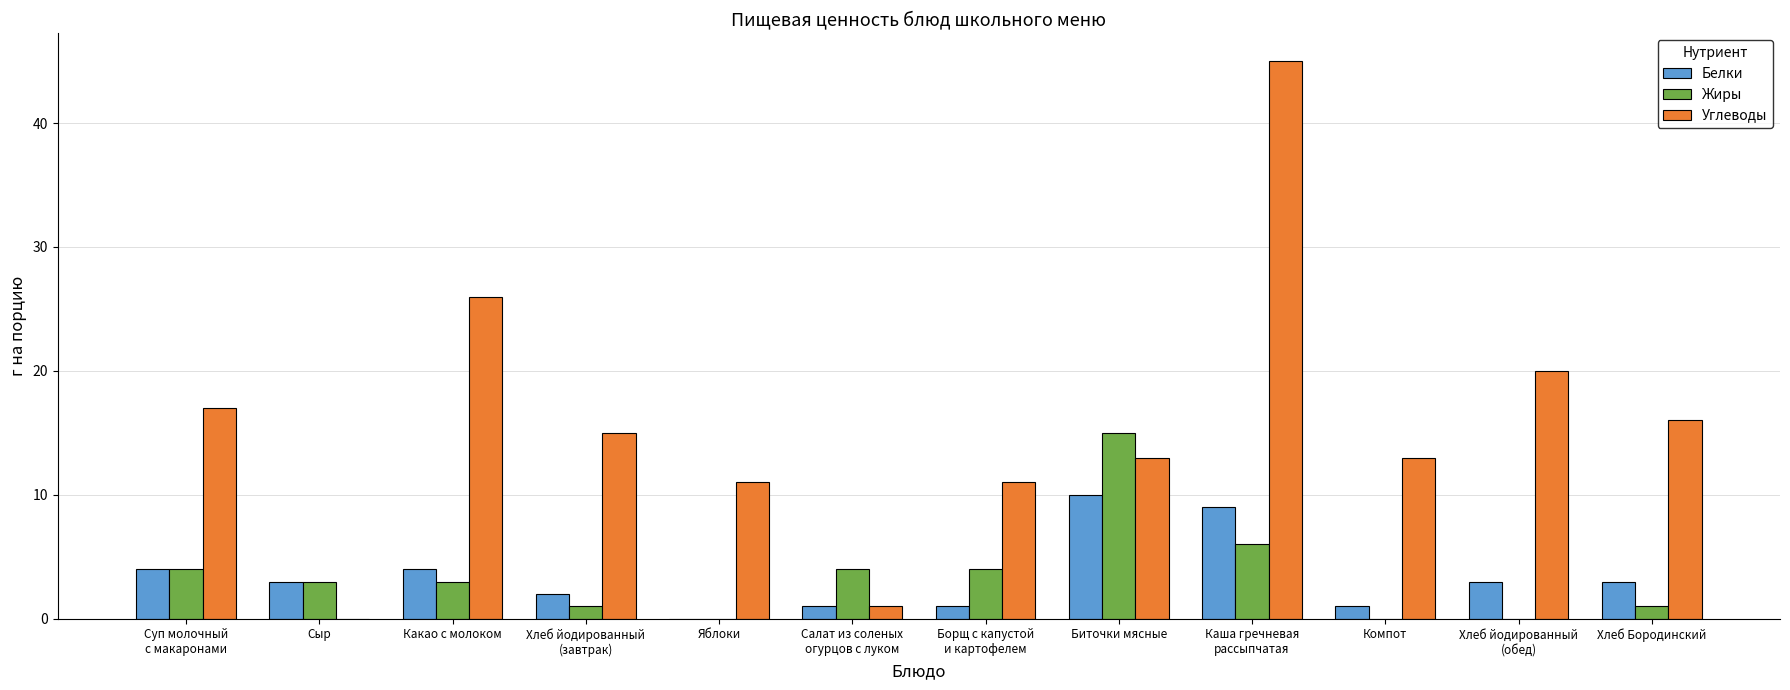

At which label does Жиры reach its peak?

Биточки мясные